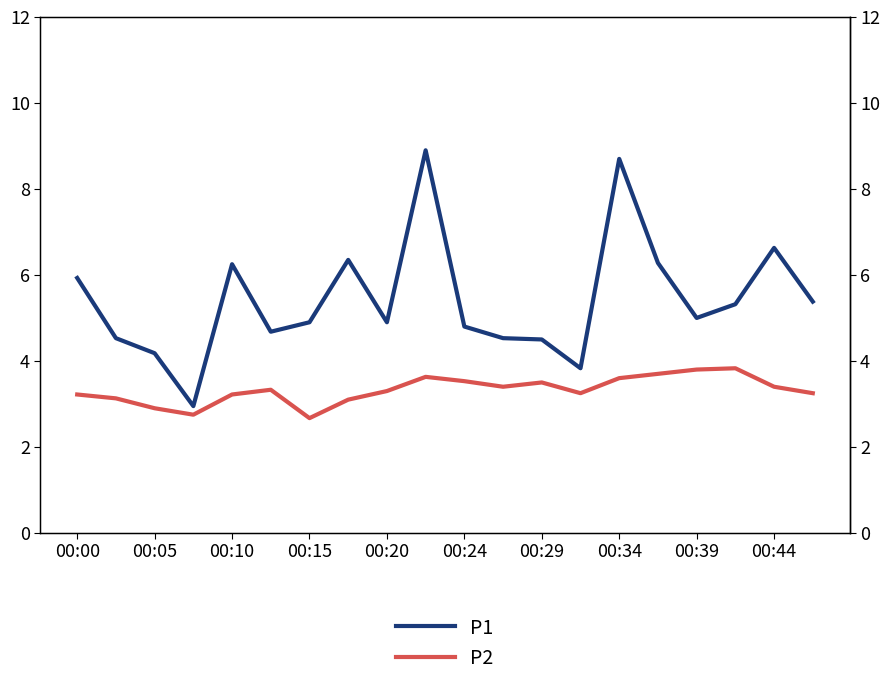

How many categories are shown in the chart?

20